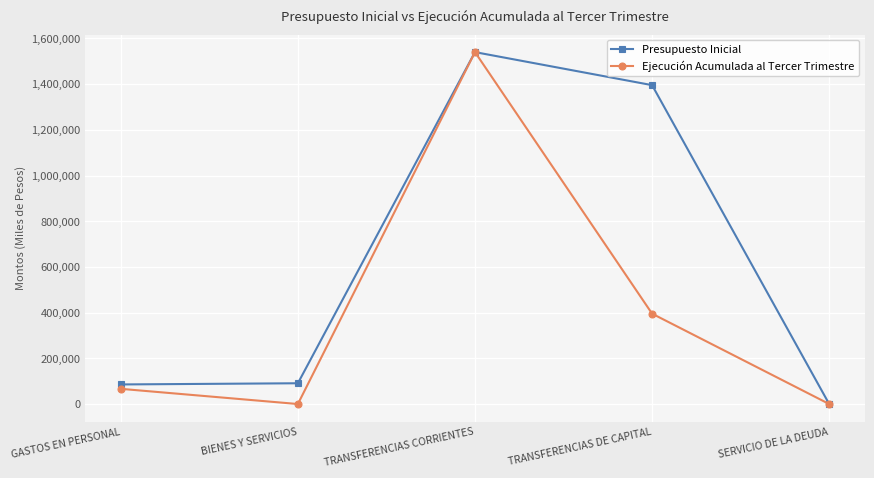

Is this an area chart (filled region under the line)?

No